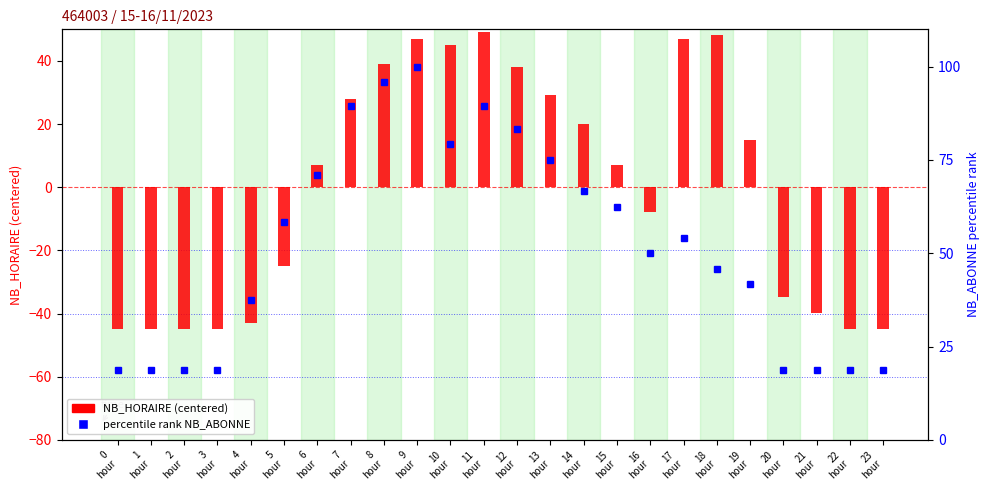

What is the maximum value shown in the chart?

100.0